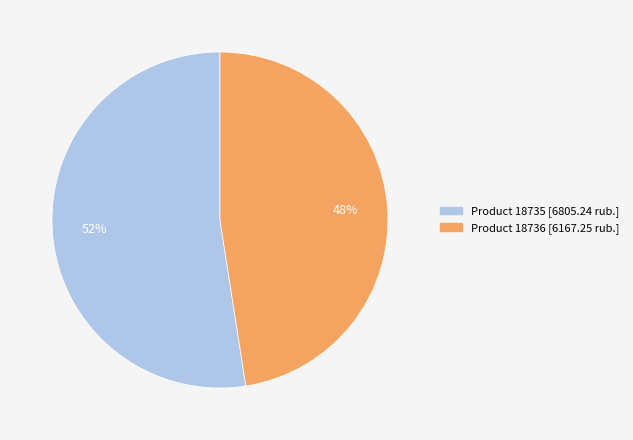

To the nearest percent, what is the average slice percentage?

50%